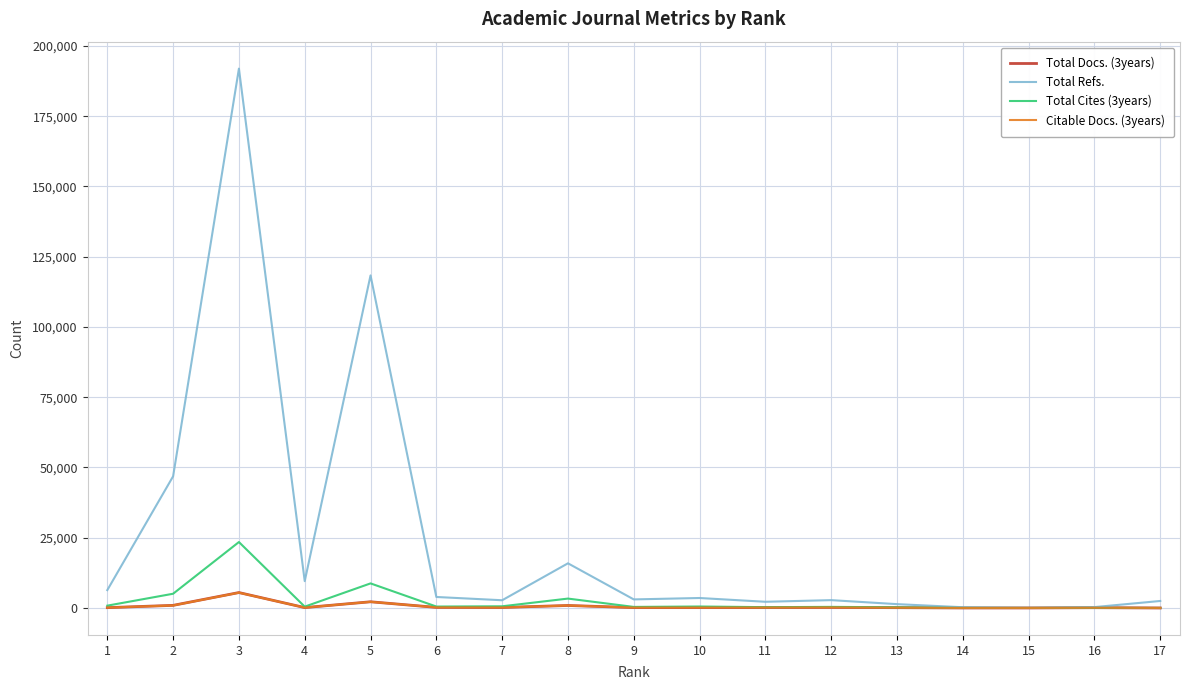

What are all the series names shown in the legend?

Total Docs. (3years), Total Refs., Total Cites (3years), Citable Docs. (3years)